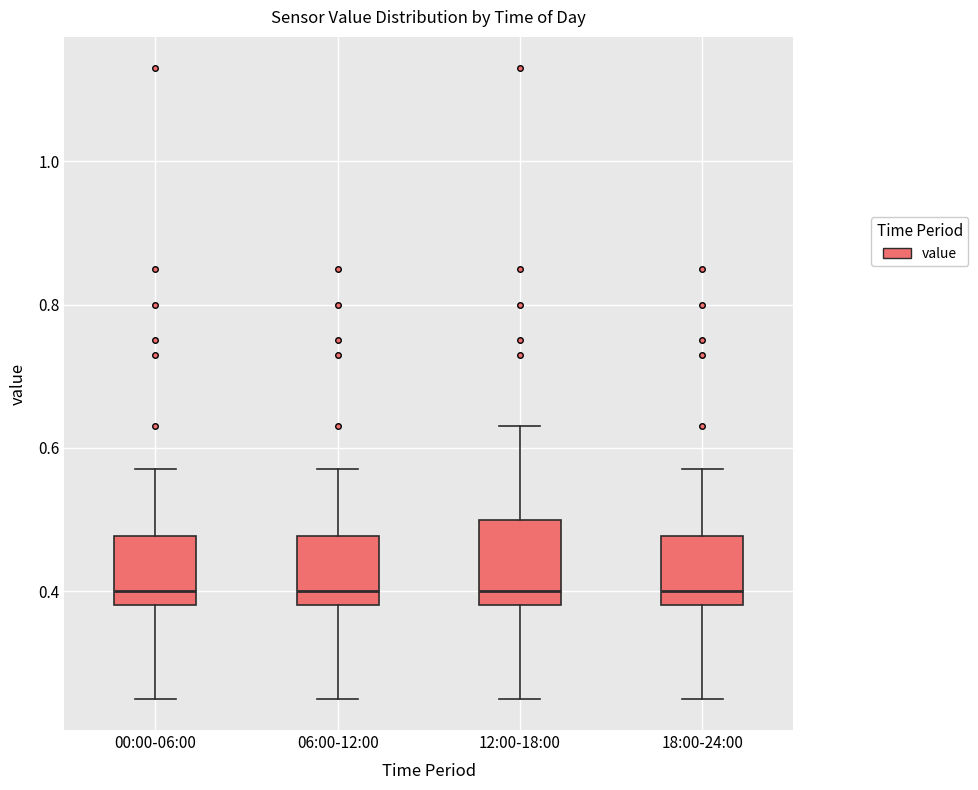

Reading left to right, read every box against the y-axis: the position of its median line, the range the box covers, and the ends of its whiskers. The values are not printed on the chart, so give them approximately, as read against the axis.

00:00-06:00: median 0.40, box 0.38 to 0.48, whiskers 0.26 to 0.58
06:00-12:00: median 0.40, box 0.38 to 0.48, whiskers 0.26 to 0.58
12:00-18:00: median 0.40, box 0.38 to 0.50, whiskers 0.26 to 0.64
18:00-24:00: median 0.40, box 0.38 to 0.48, whiskers 0.26 to 0.58